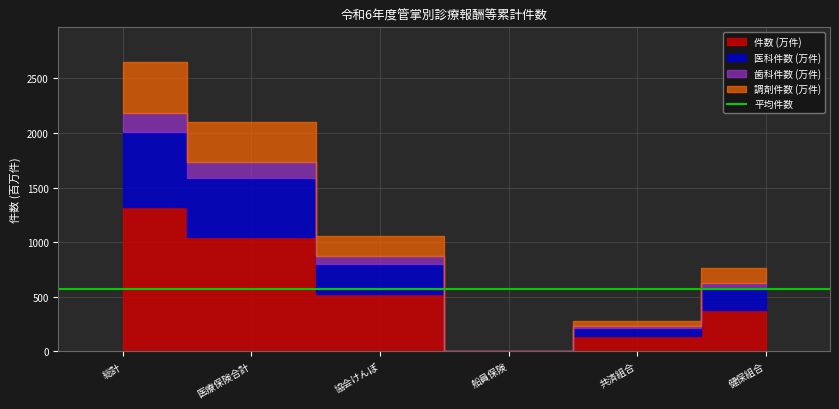

True or false: 医科件数 (万件) and 調剤件数 (万件) intersect in this chart.

False